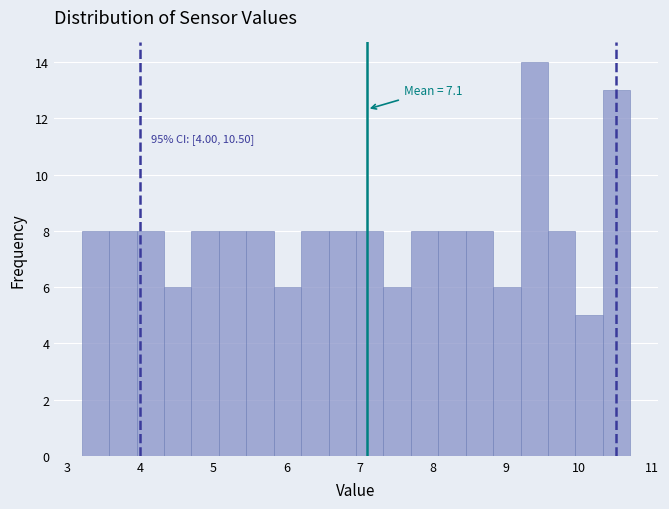

Around what value on the x-axis is the tallest bar? Give the approximate position of its centre, as read against the axis.

9.4